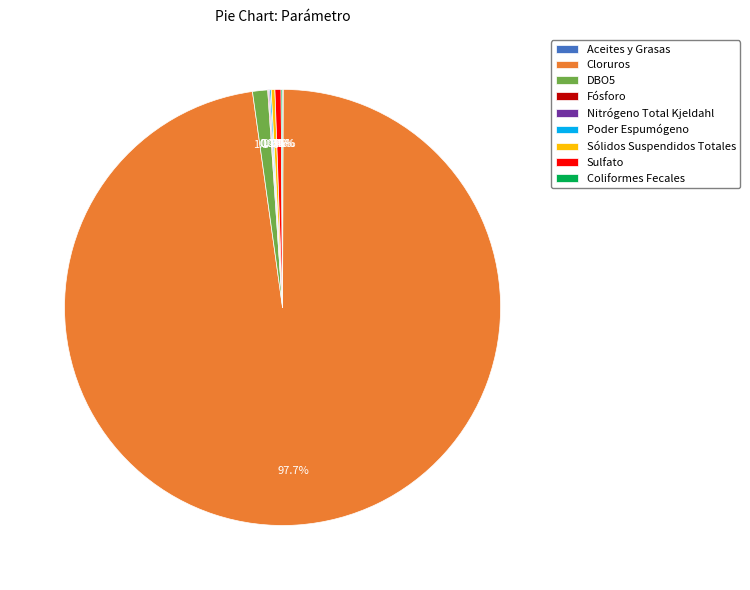

To the nearest percent, what is the average slice percentage?

11%